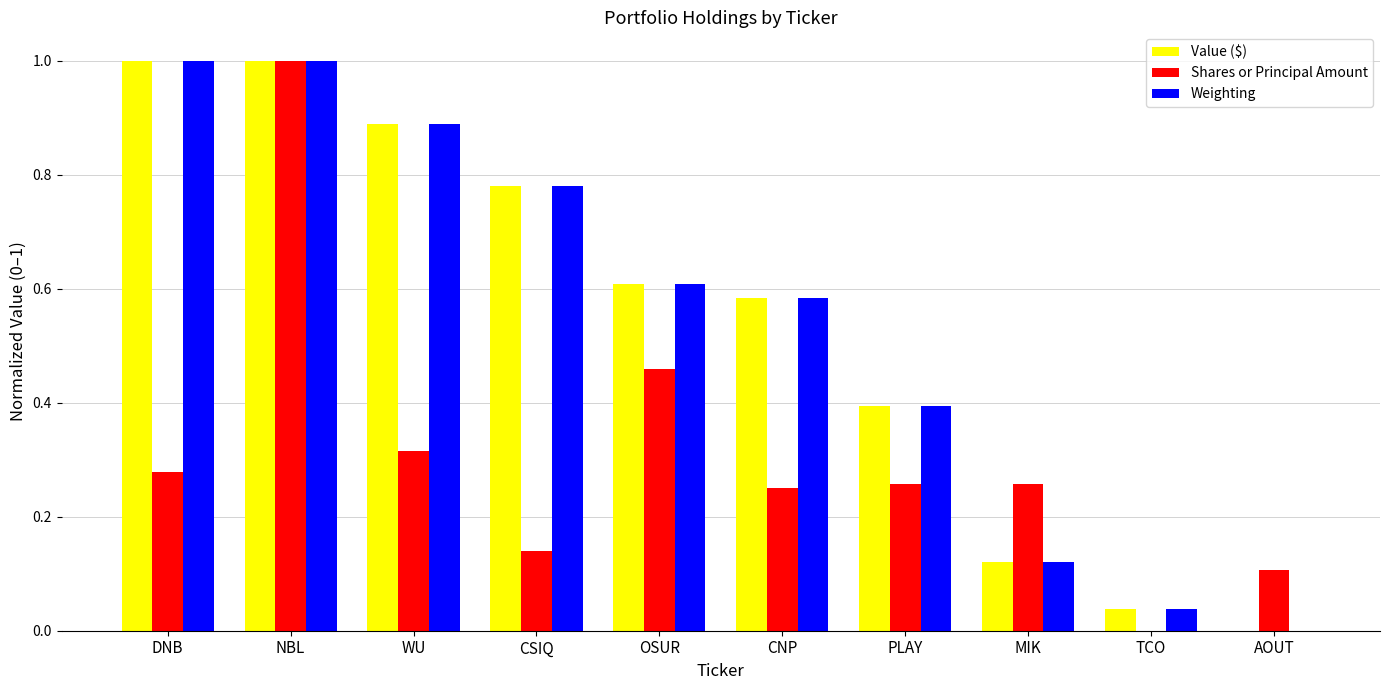

What is the sum of the Weighting values at DNB and NBL?

2.0